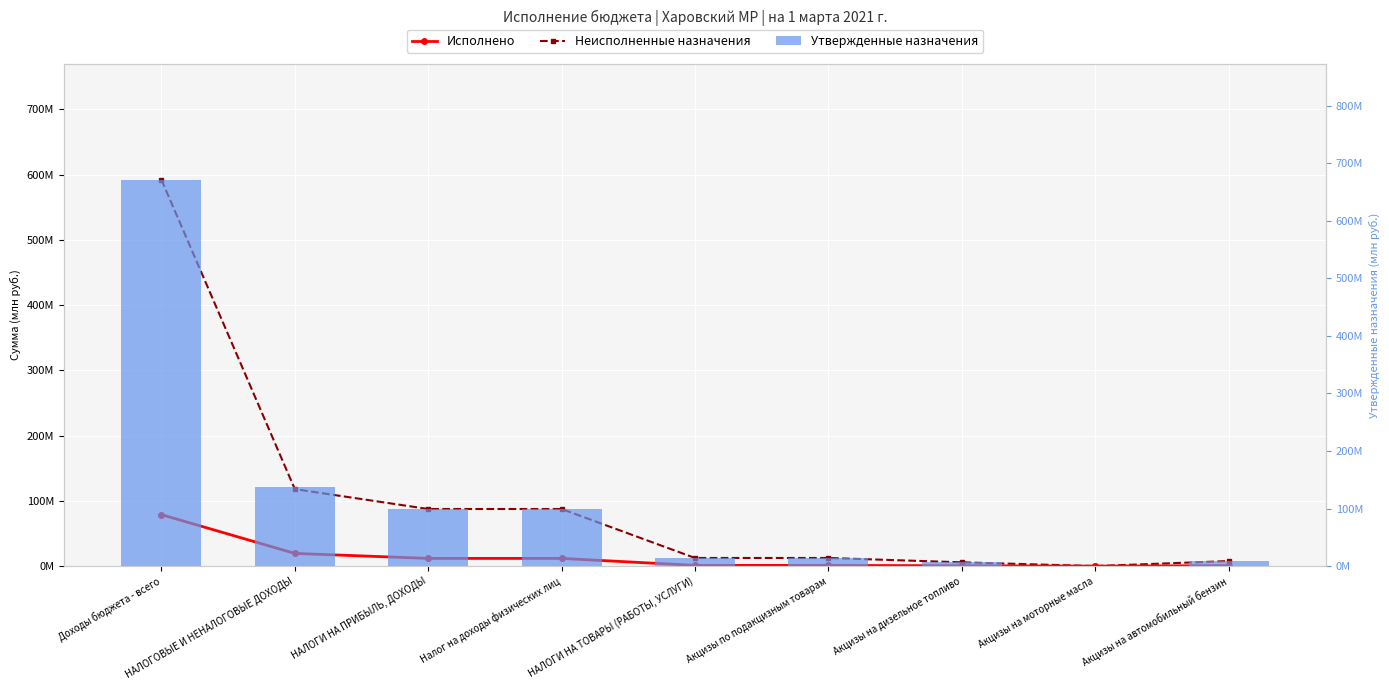

What position from the left is Акцизы на автомобильный бензин?

9